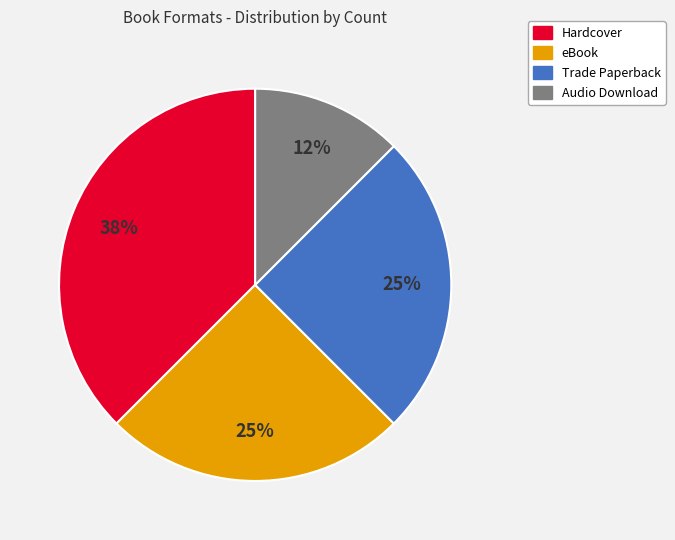

True or false: eBook accounts for 37% of the total.

False